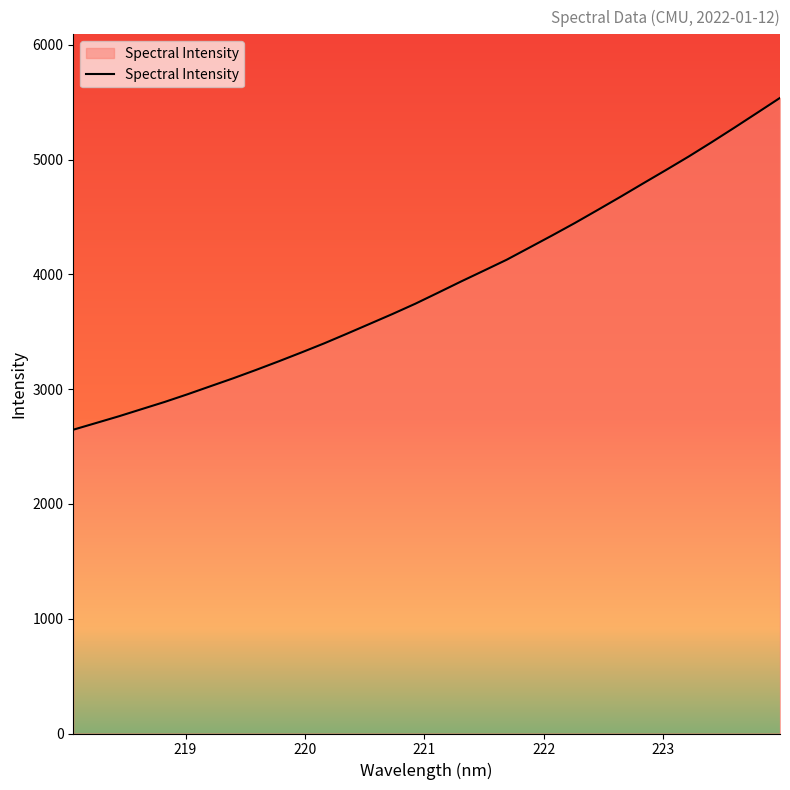

What is the maximum value shown in the chart?

5537.9